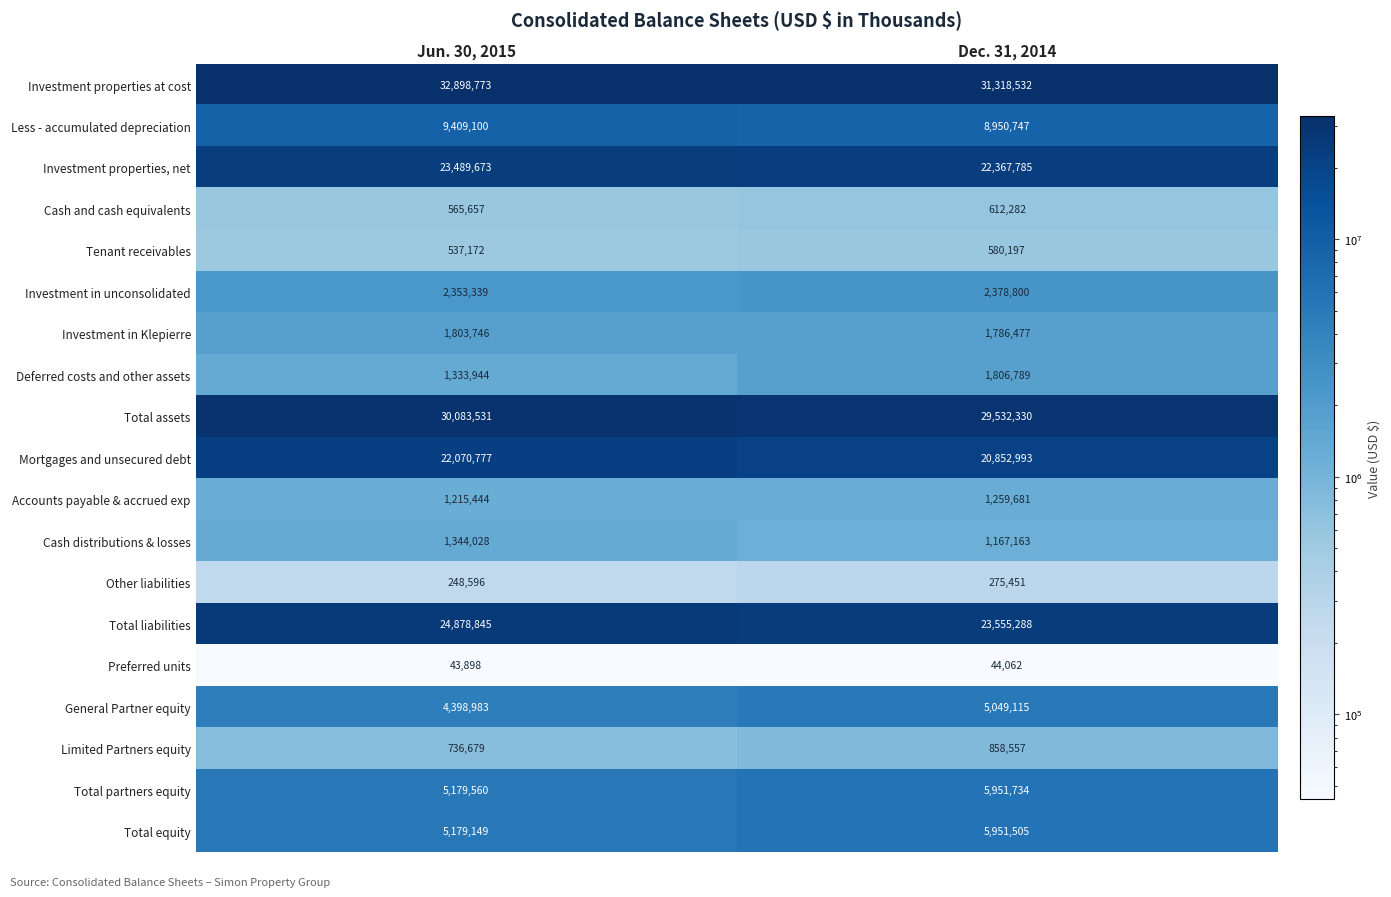

What is the sum of the General Partner equity values at Jun. 30, 2015 and Dec. 31, 2014?

9448098